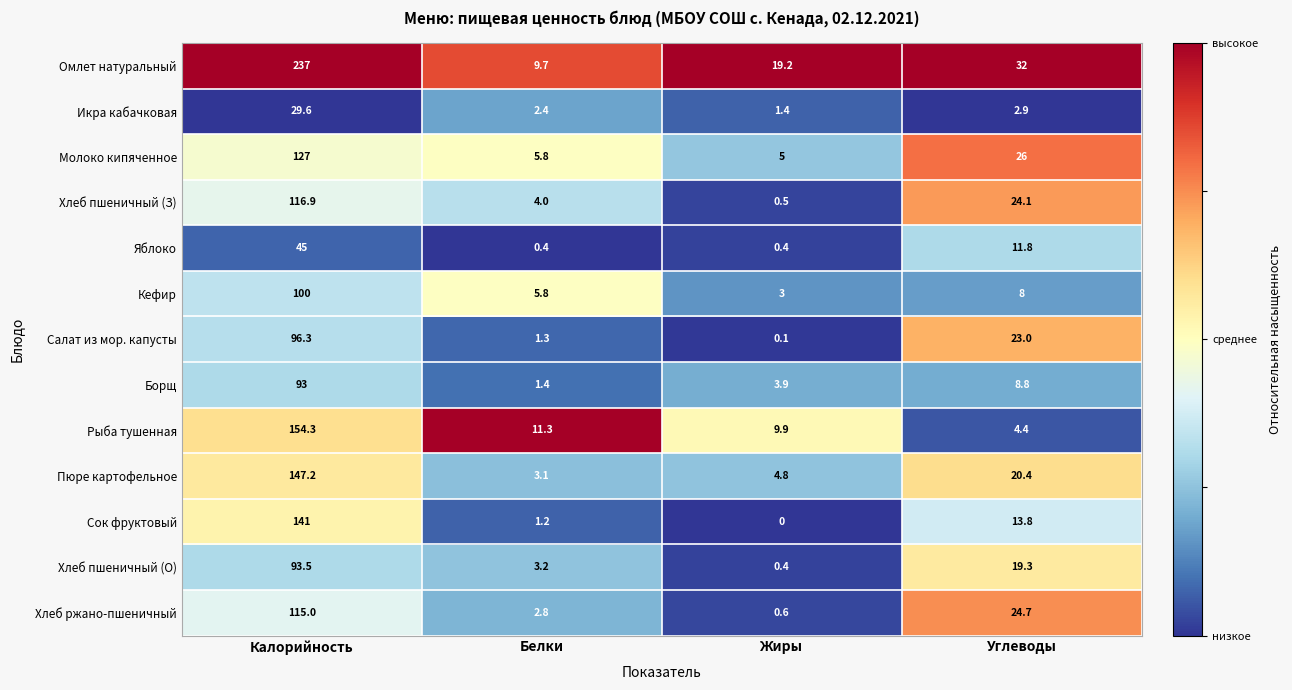

What is the difference between the highest and lowest values at Белки?

10.9